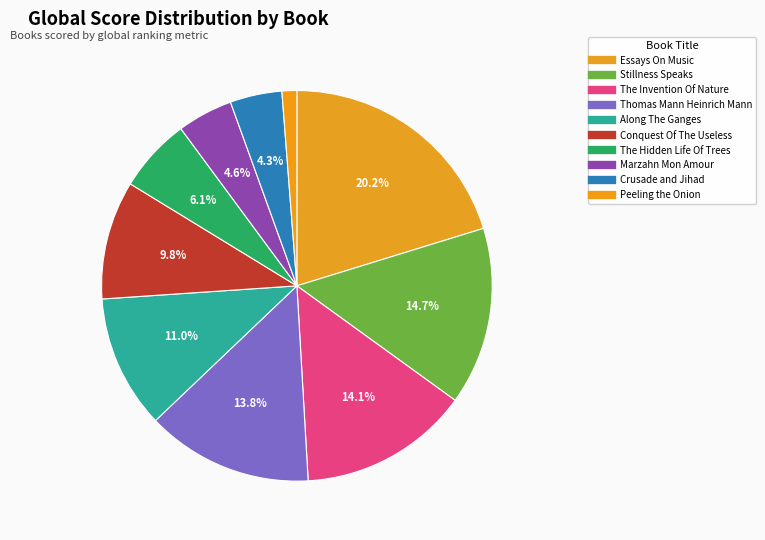

What percentage is NOT represented by Peeling the Onion?

98.8%